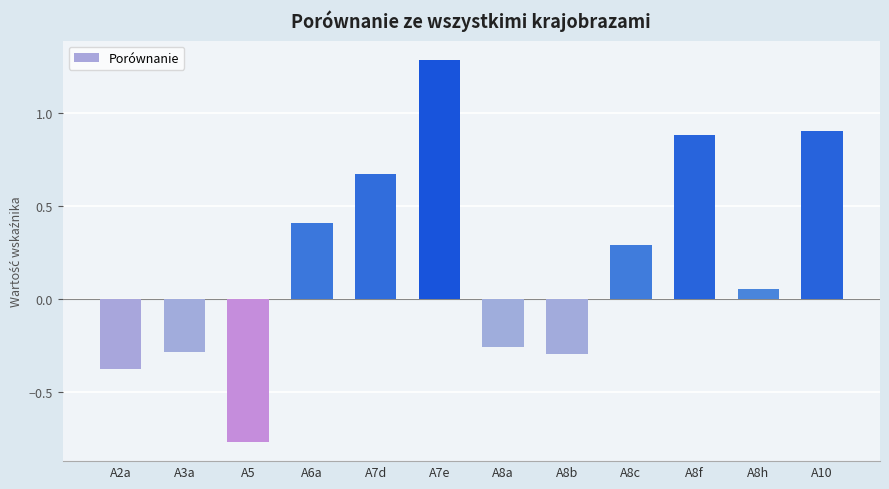

True or false: the data shows 1.3 at A8f.

False